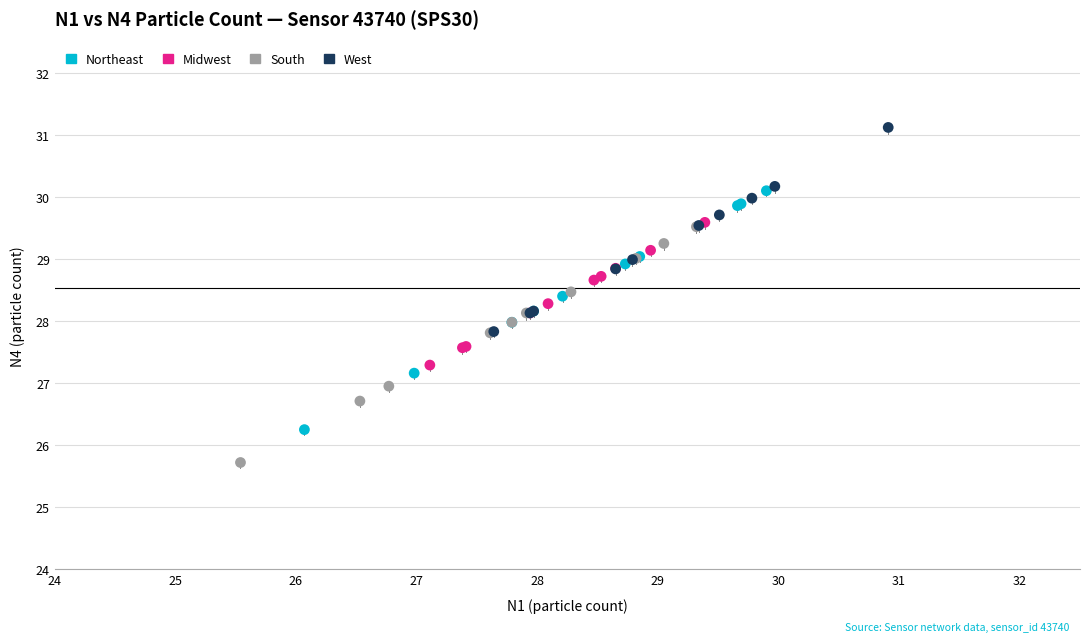

Which series contains the highest Y value?

West